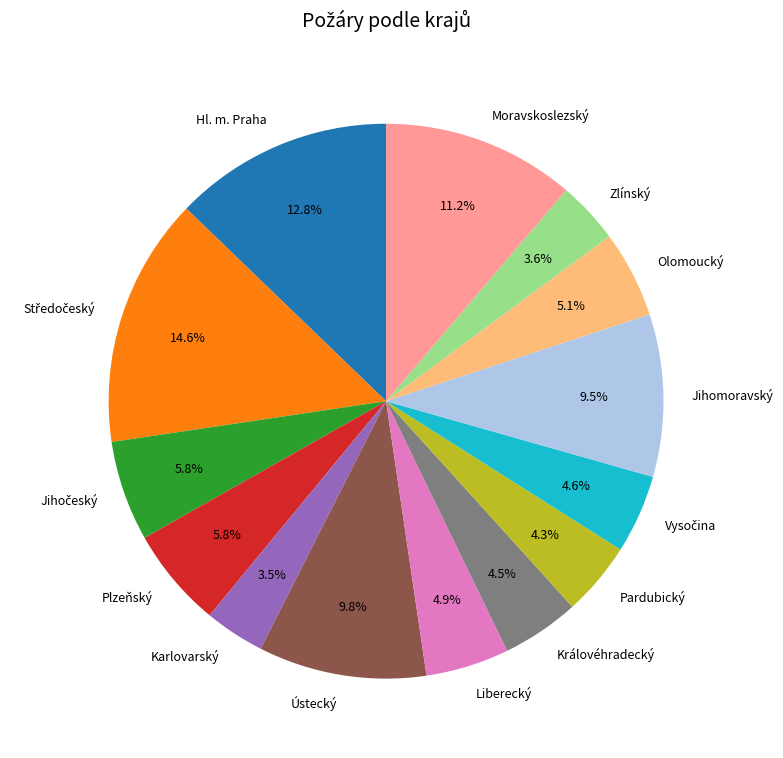

What is the ratio of the value at Moravskoslezský to the value at Pardubický?

2.6